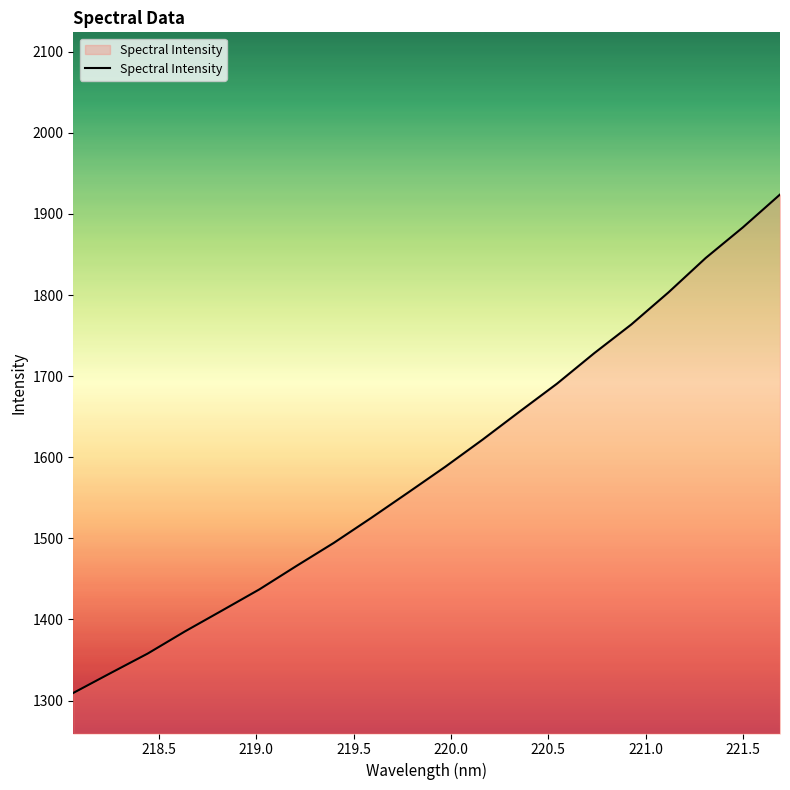

What is the difference between the maximum and minimum values?

614.6